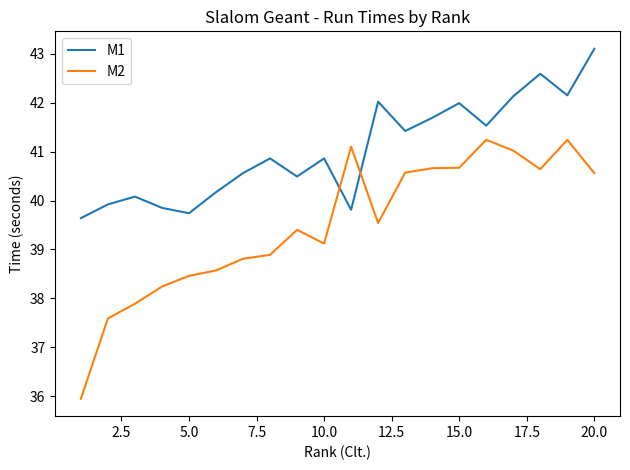

How many times do M1 and M2 cross each other?

2